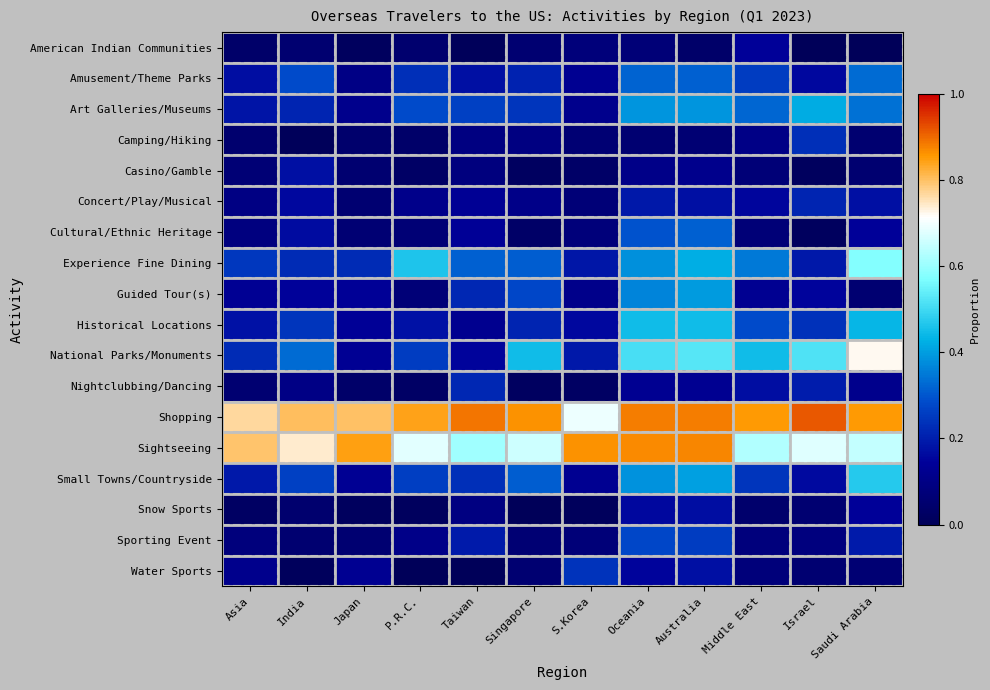

How many distinct data groups are displayed?

18